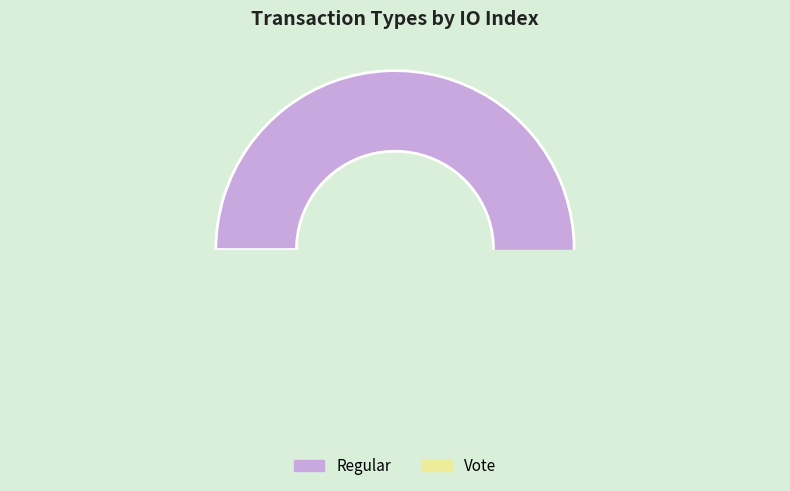

To the nearest percent, what is the average slice percentage?

50%